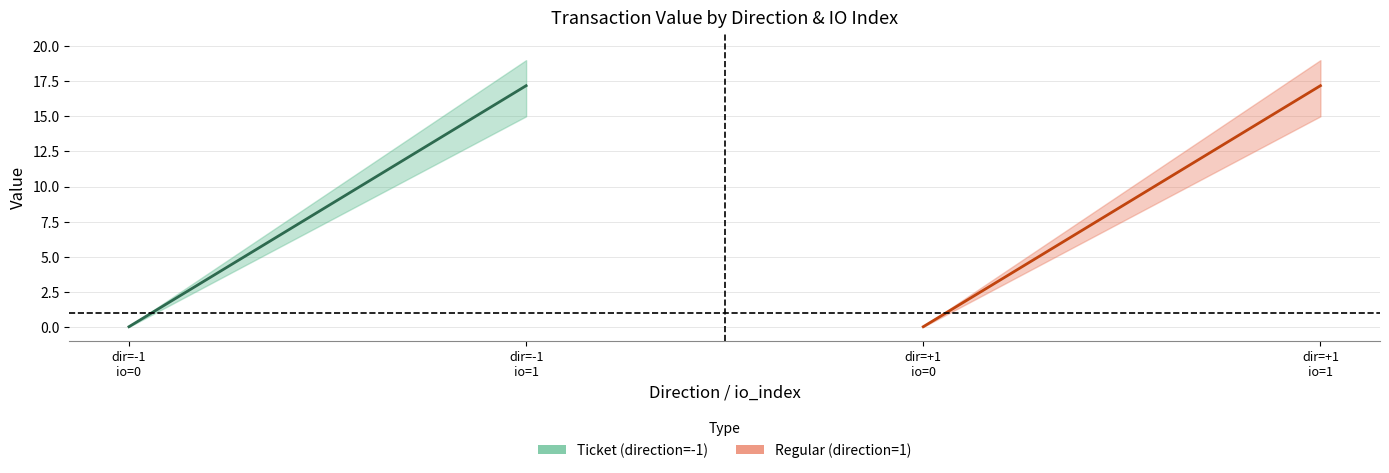

Reading right to left, extract all data points from this chart.

io_index: 1.0	0.0	1.0	0.0
value: 17.2	0.0	17.2	0.0
valid_mainchain: 1.0	1.0	1.0	1.0